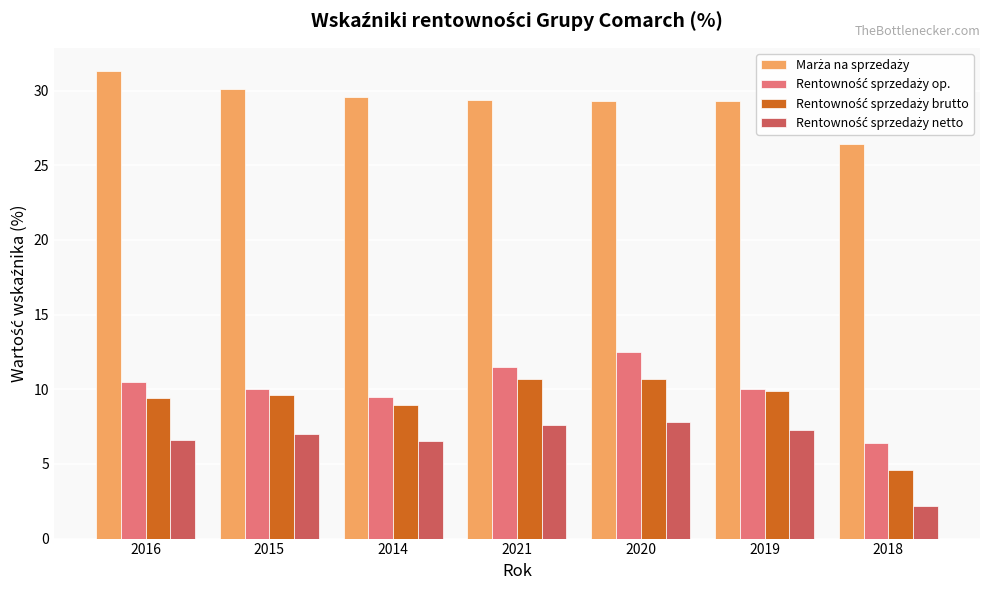

Which category has the highest value across all series?

2016